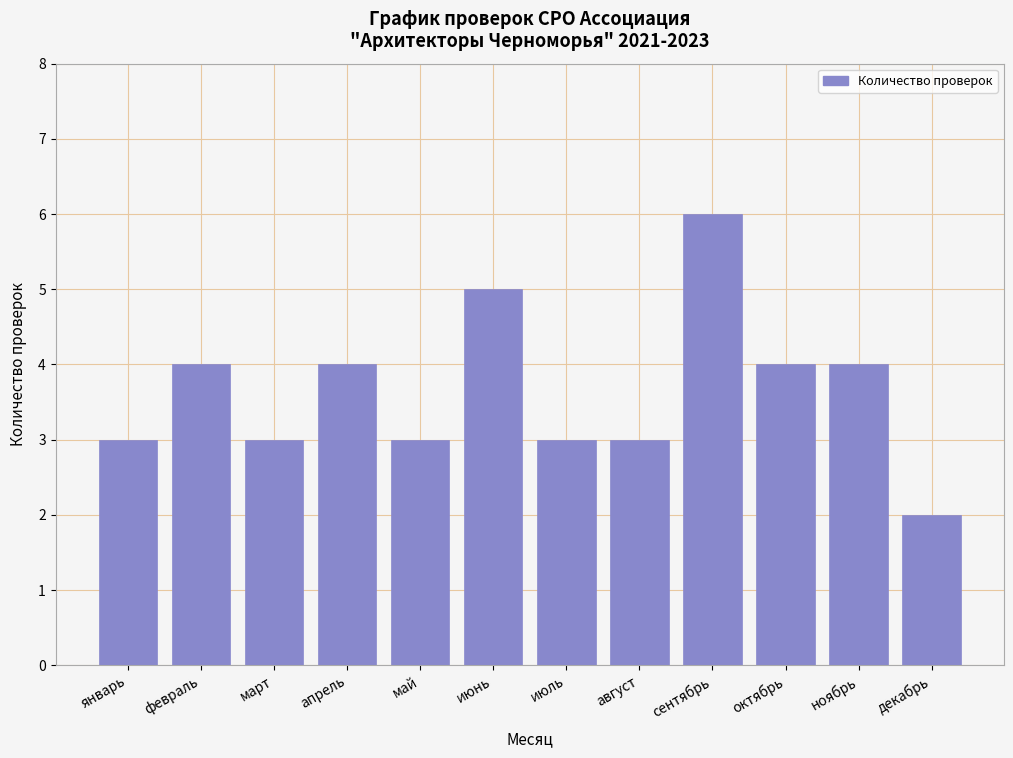

Reading right to left, extract all data points from this chart.

2	4	4	6	3	3	5	3	4	3	4	3